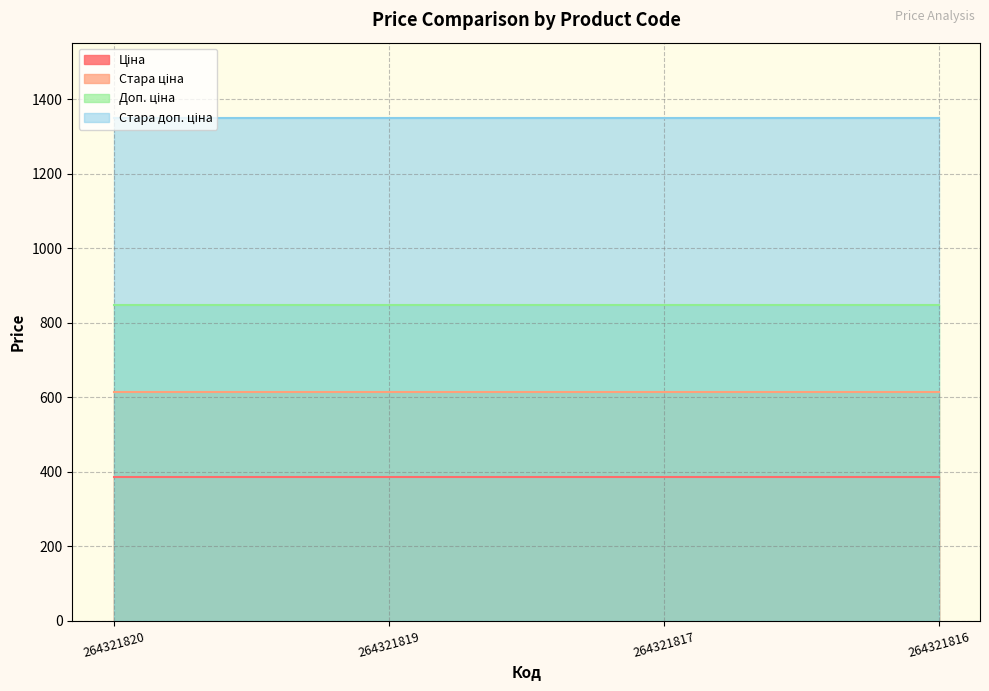

At how many categories does at least one series exceed 486?

4